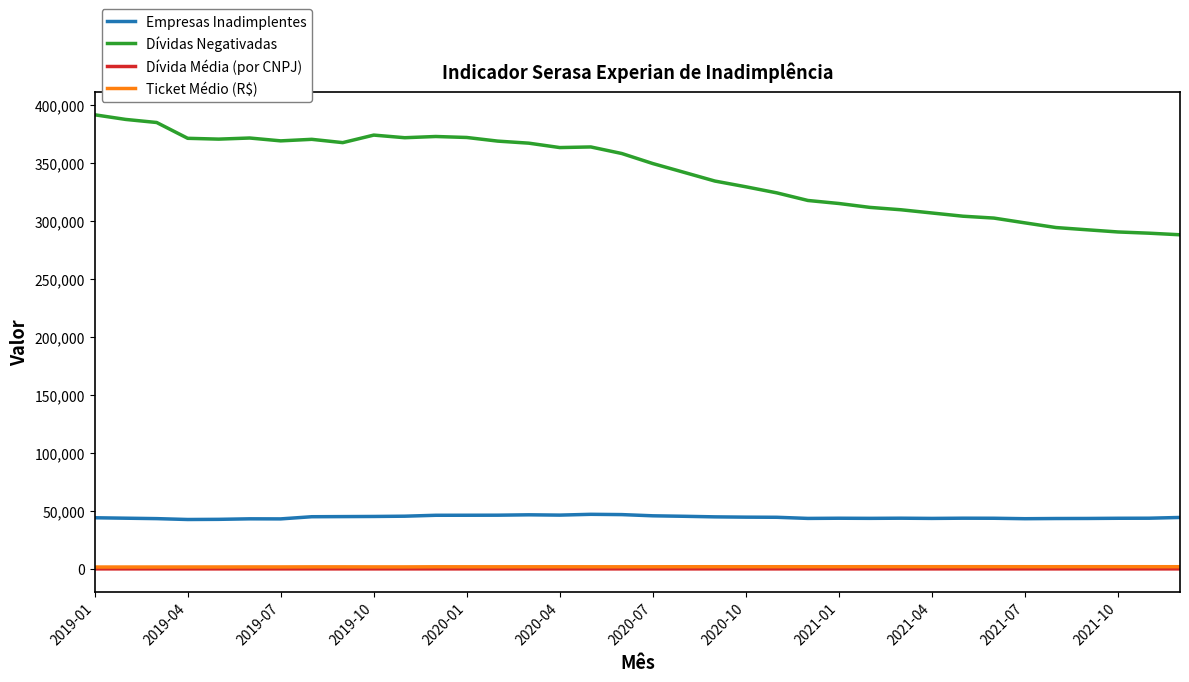

Which series has the largest total across all categories?

Dívidas Negativadas